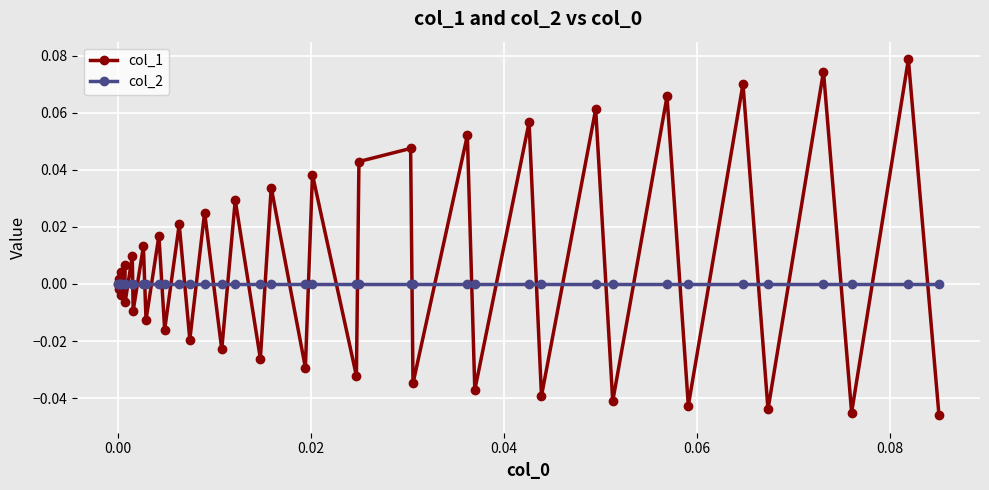

Which series ends up on top after the final intersection of col_2 and col_1?

col_2